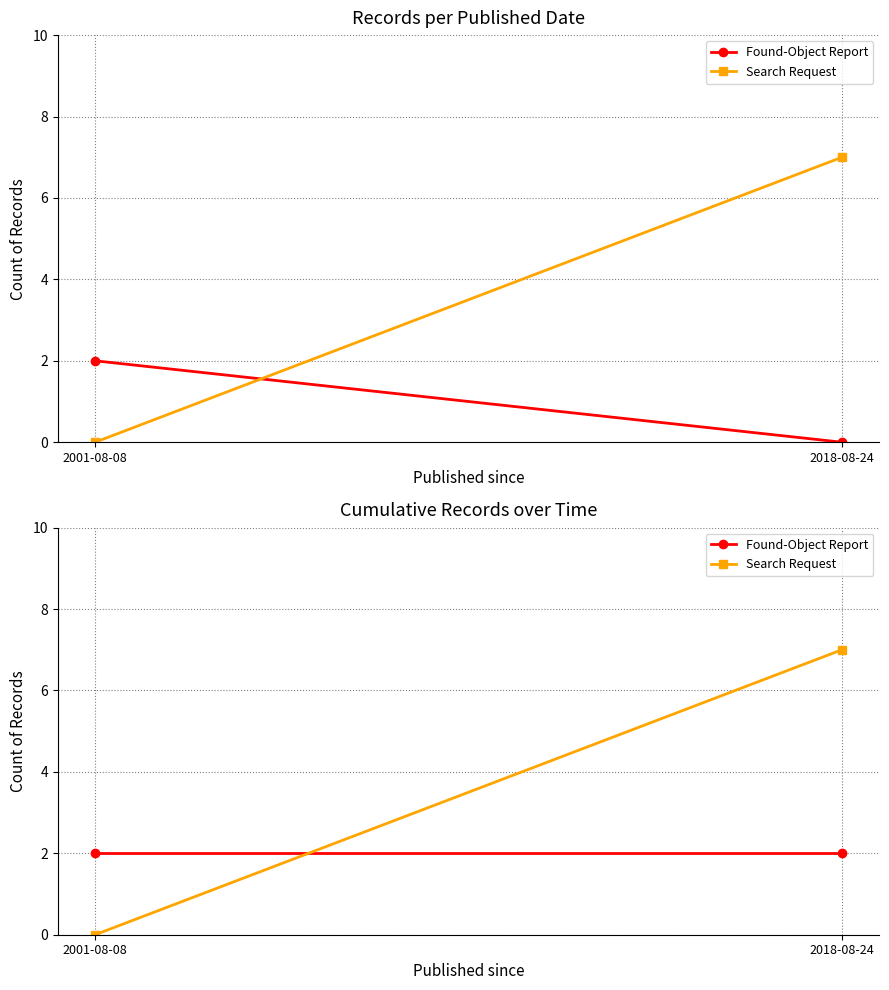

List the series in order of their peak value, highest first.

Search Request, Found-Object Report